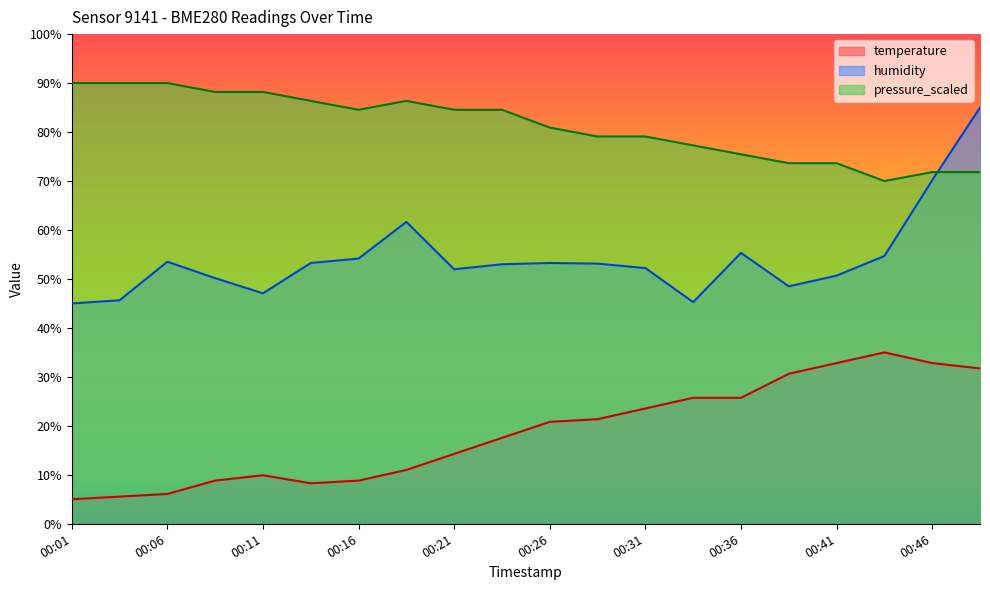

True or false: pressure_scaled and temperature cross at least once.

False